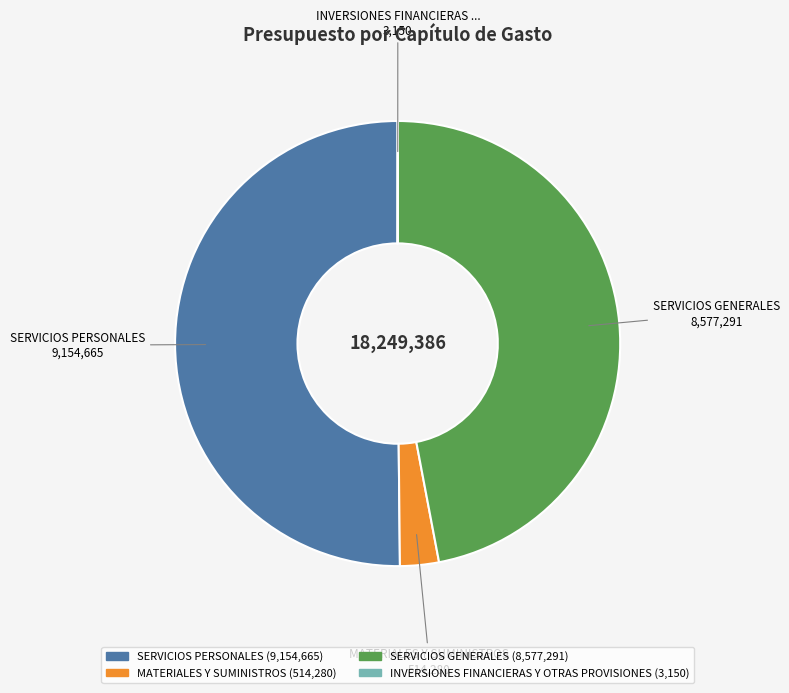

Do SERVICIOS PERSONALES and SERVICIOS GENERALES together represent more than half of the pie?

Yes